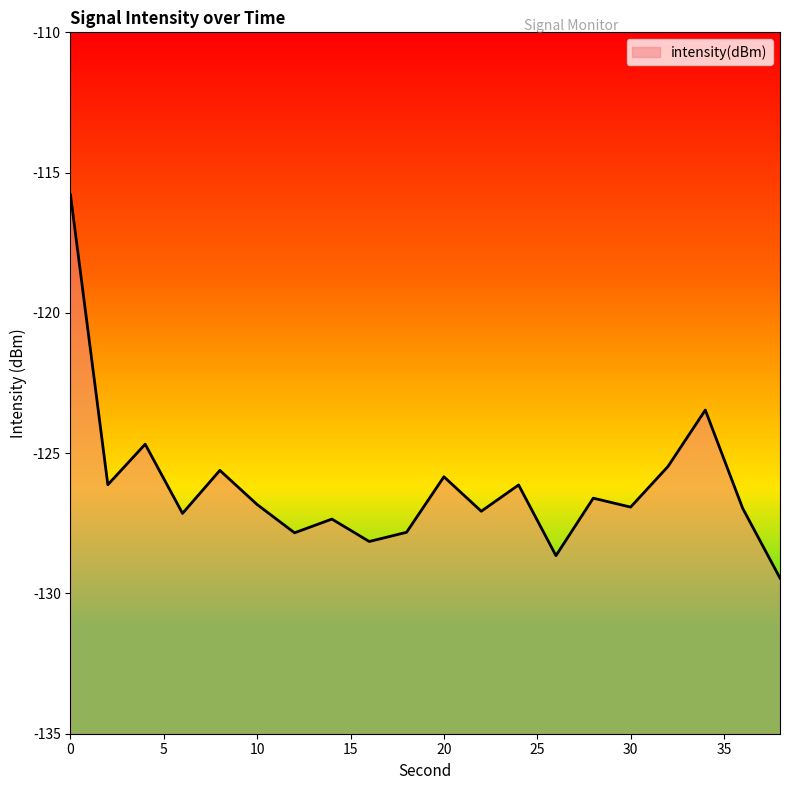

List the labels in order of value, smallest first.

38, 26, 16, 12, 18, 14, 6, 22, 36, 30, 10, 28, 24, 2, 20, 8, 32, 4, 34, 0